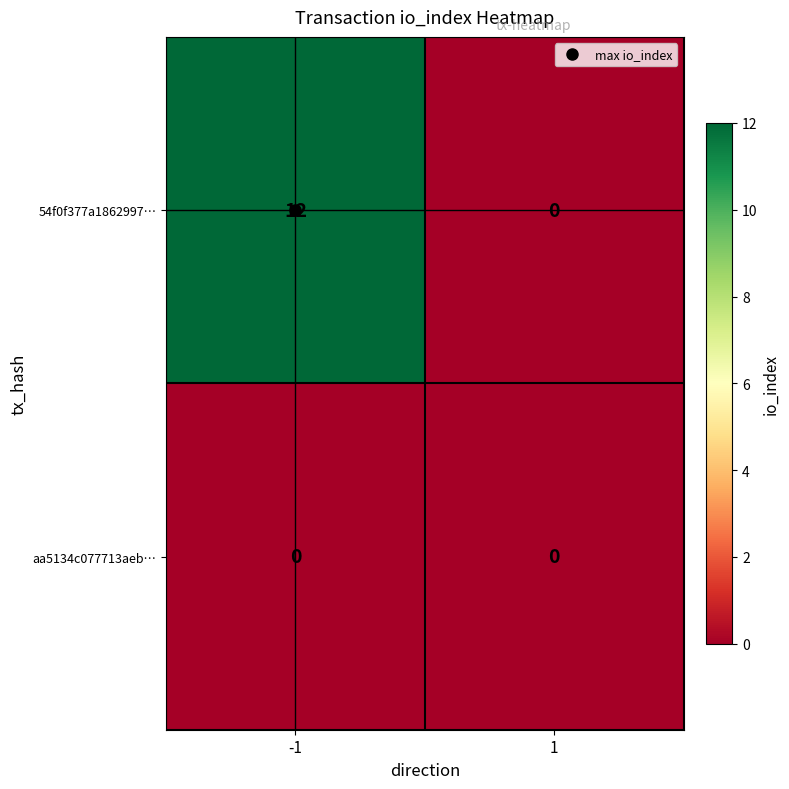

Is the value of 54f0f377a1862997… at -1 greater than the value of aa5134c077713aeb… at 1?

Yes